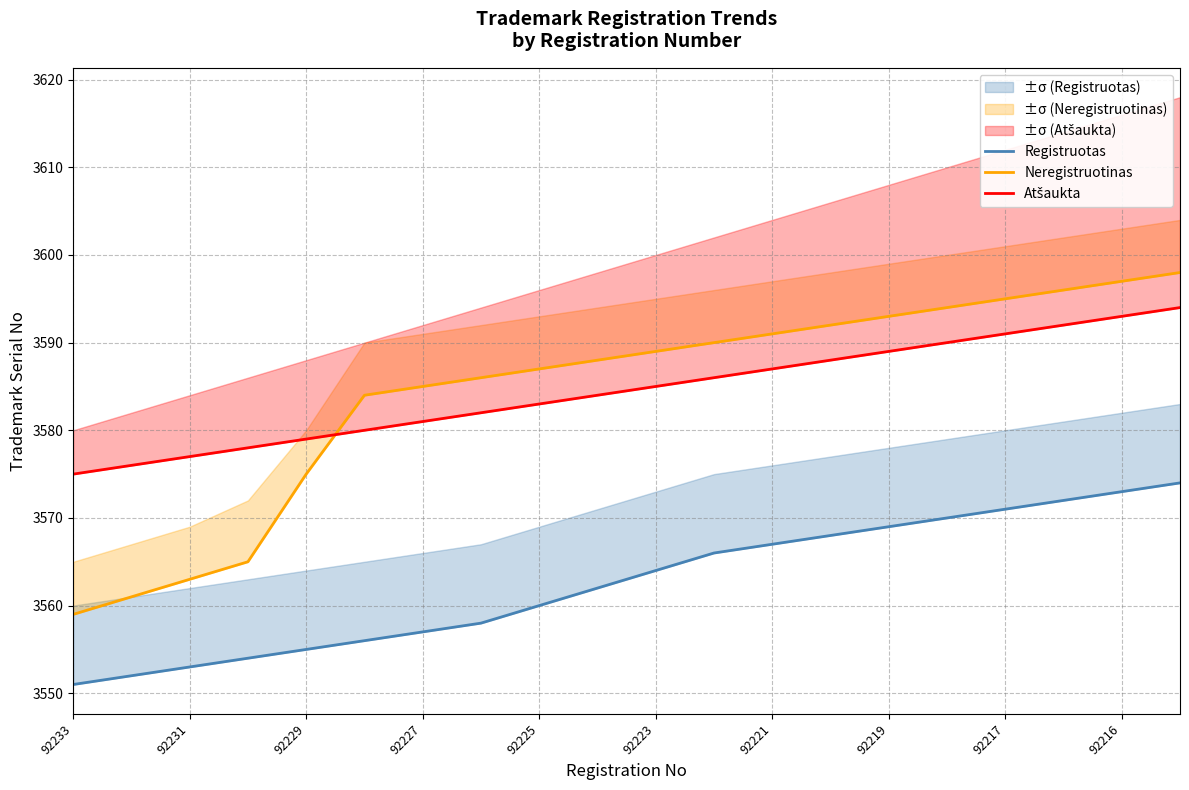

The Atšaukta series shows 3576 at 92231. True or false?

True